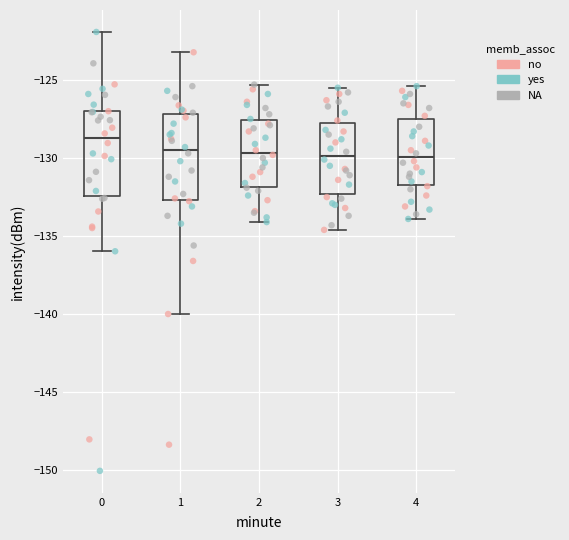

Reading left to right, transcribe this box plot: for each box, give where its median line is, the range the box spans, and where its two whiskers end, as read against the y-axis. The values are not printed on the chart, so give them approximately, as read against the axis.

0: median -128.5, box -132.5 to -127.0, whiskers -136.0 to -122.0
1: median -129.5, box -132.5 to -127.0, whiskers -140.0 to -123.0
2: median -129.5, box -132.0 to -127.5, whiskers -134.0 to -125.5
3: median -130.0, box -132.5 to -127.5, whiskers -134.5 to -125.5
4: median -130.0, box -131.5 to -127.5, whiskers -134.0 to -125.5